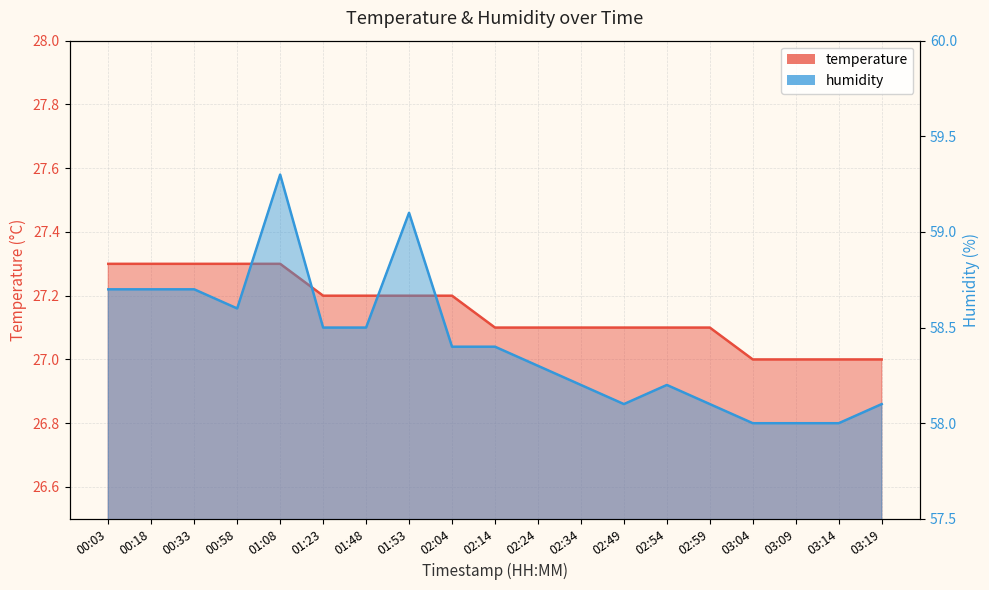

Reading left to right, list all the values displayed in this chart.

temperature: 27.3	27.3	27.3	27.3	27.3	27.2	27.2	27.2	27.2	27.1	27.1	27.1	27.1	27.1	27.1	27.0	27.0	27.0	27.0
humidity: 58.7	58.7	58.7	58.6	59.3	58.5	58.5	59.1	58.4	58.4	58.3	58.2	58.1	58.2	58.1	58.0	58.0	58.0	58.1